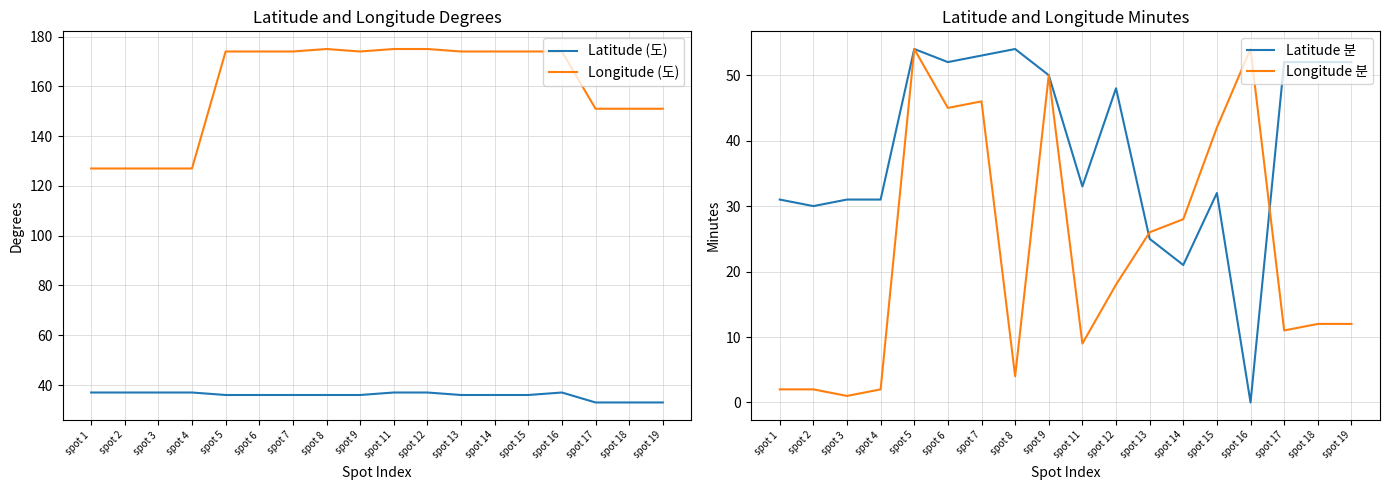

What is the value of the Latitude 분 point at the 5th from the left?

54